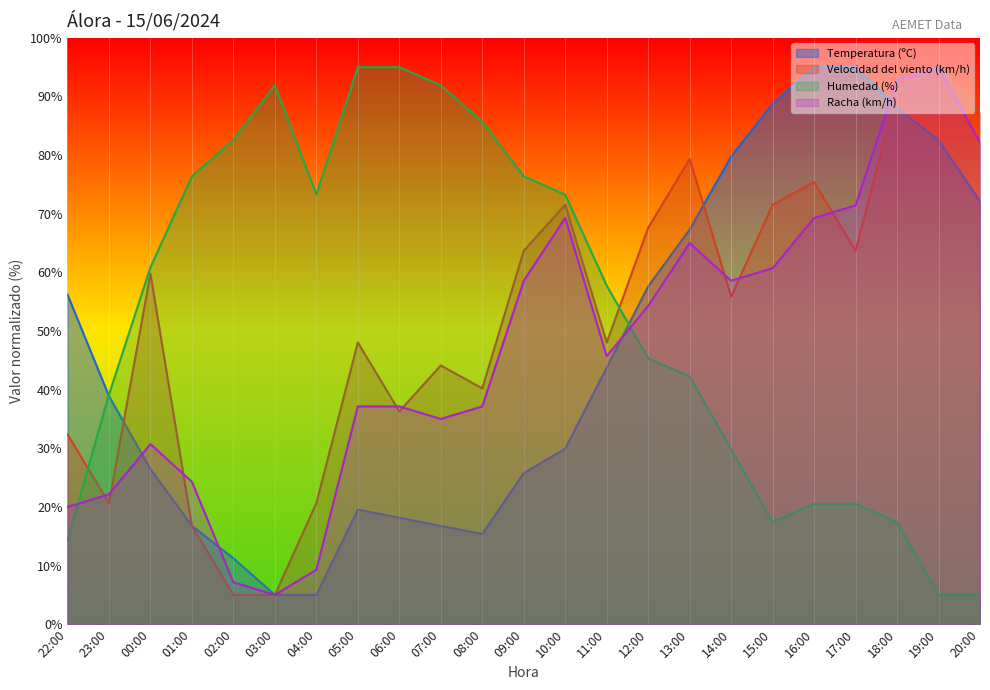

Which series changed the most between 22:00 and 16:00?

Racha (km/h)